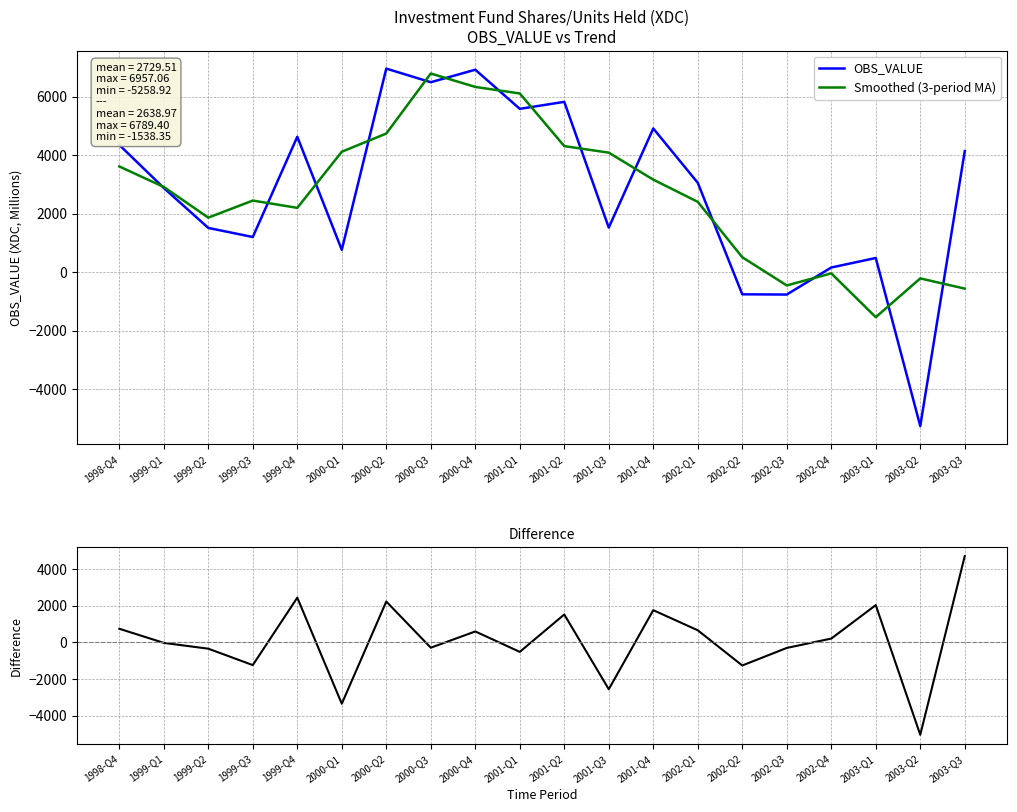

At which category does Smoothed (3-period MA) reach its first local valley?

1999-Q2